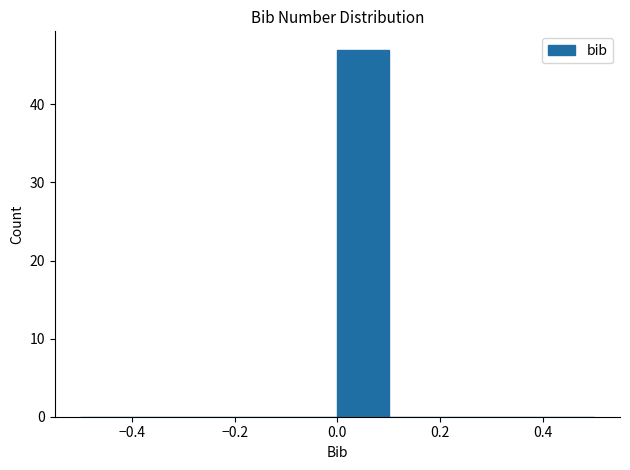

Over which range of the x-axis is the bar tallest?

0.0 to 0.1